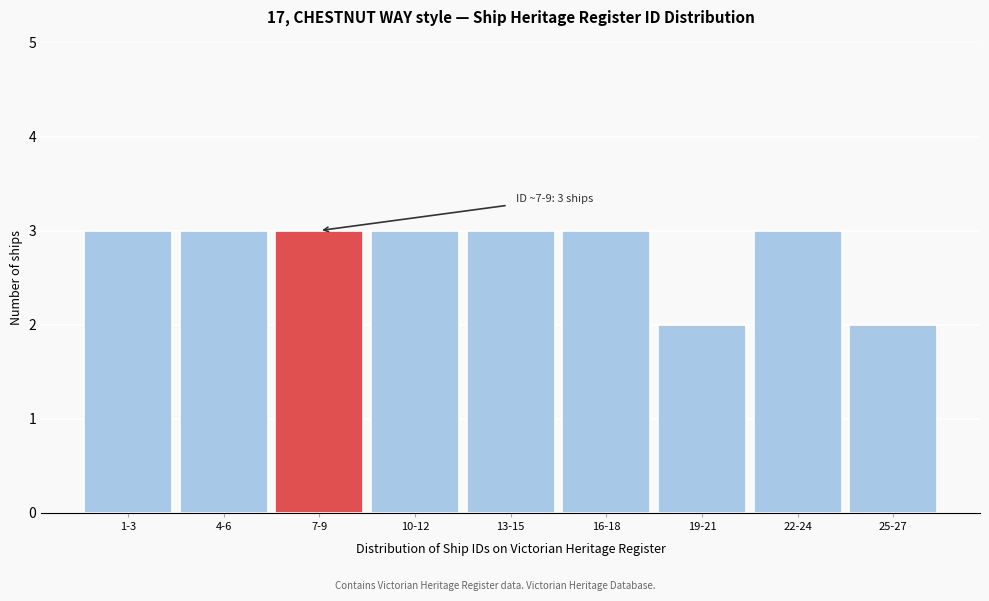

Reading right to left, extract all data points from this chart.

25-27=2	22-24=3	19-21=2	16-18=3	13-15=3	10-12=3	7-9=3	4-6=3	1-3=3